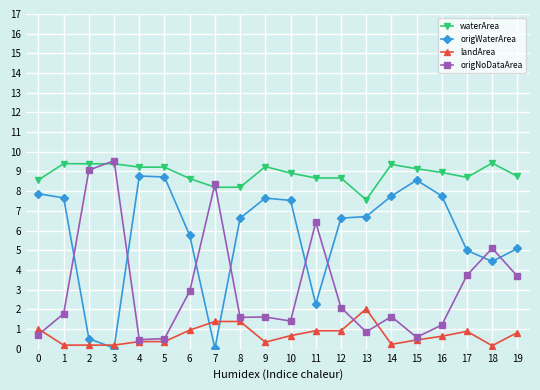

Is this an area chart (filled region under the line)?

No